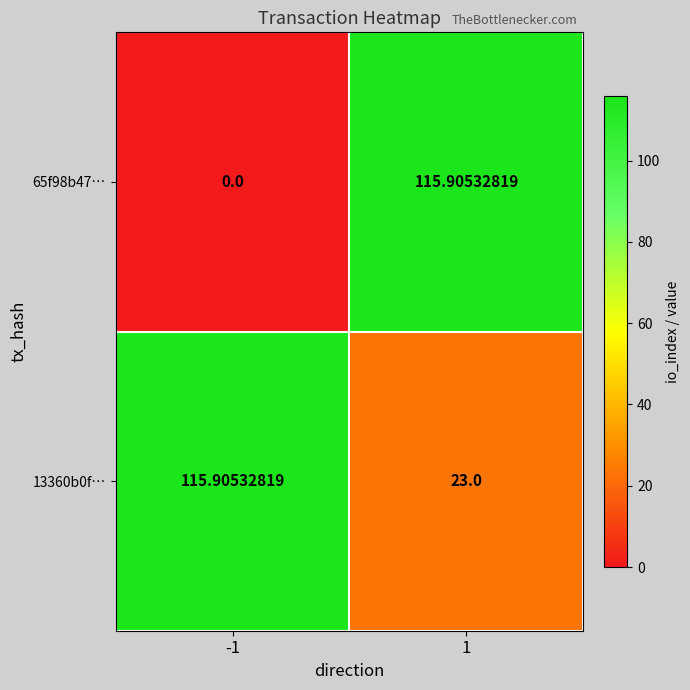

Is the value of 13360b0f… at 1 greater than the value of 65f98b47… at 1?

No